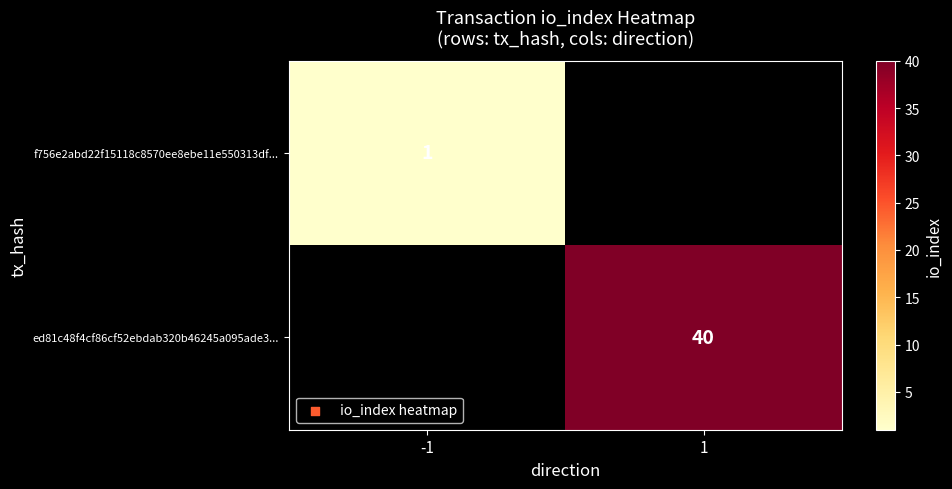

At how many categories does at least one series exceed 13?

1